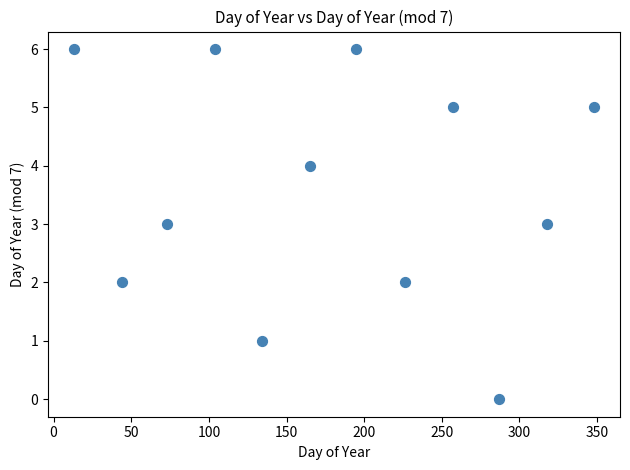

What is the range of X values (max minus min)?

335